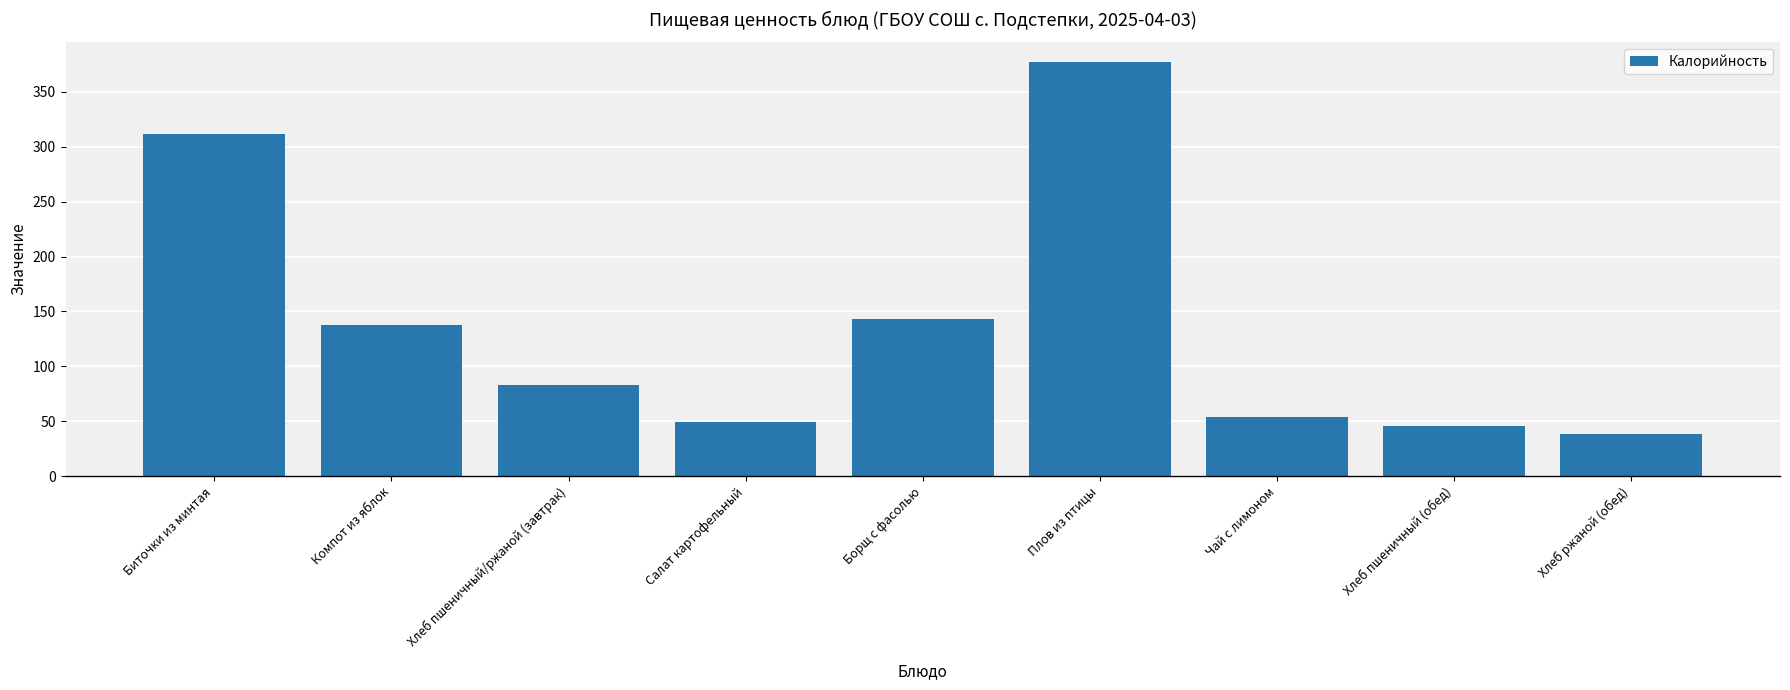

The chart shows a value of 119.0 at Хлеб пшеничный/ржаной (завтрак). True or false?

False